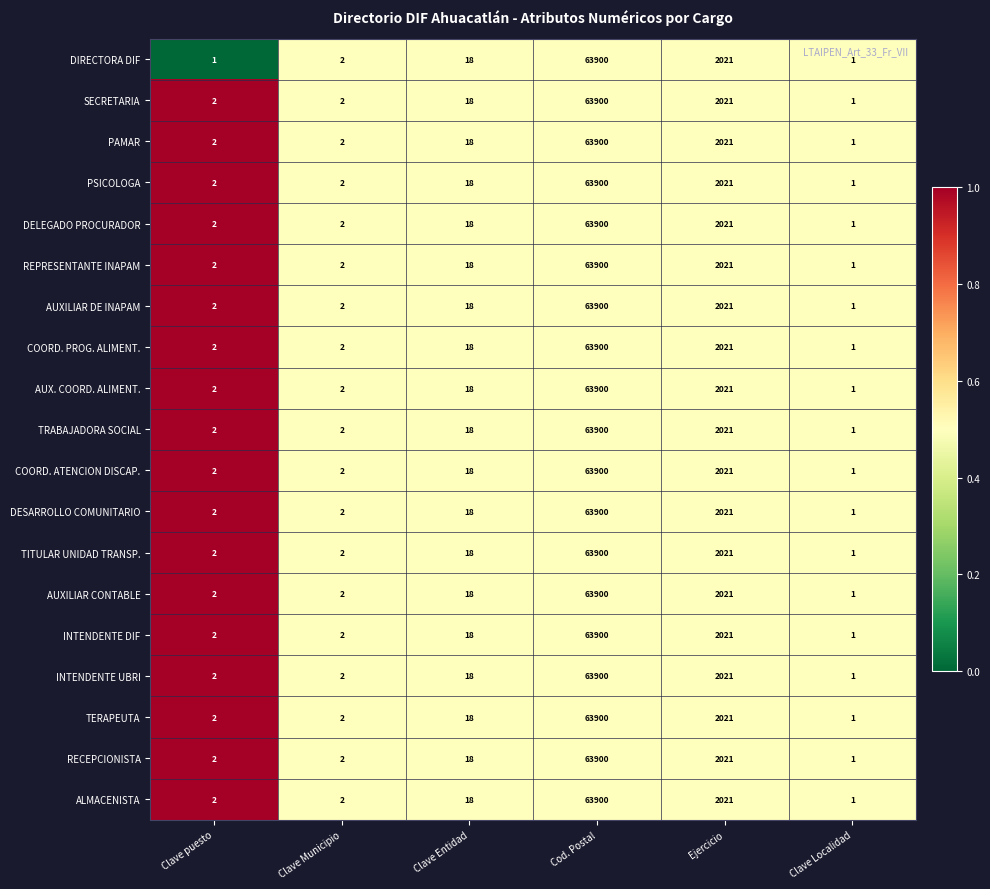

What is the difference between the maximum and minimum values in the TITULAR UNIDAD TRANSP. series?

63899